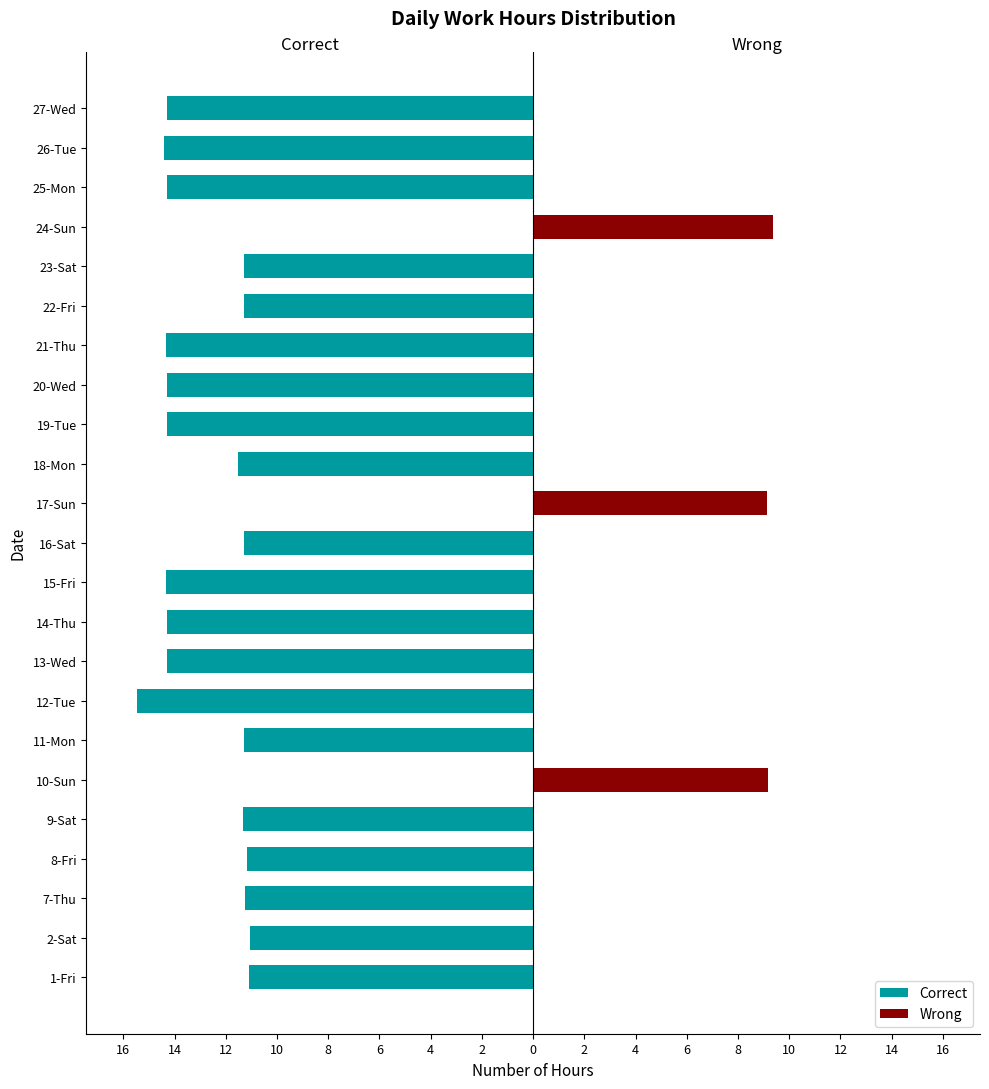

Is the value of Correct at 13-Wed greater than the value of Wrong at 9-Sat?

No